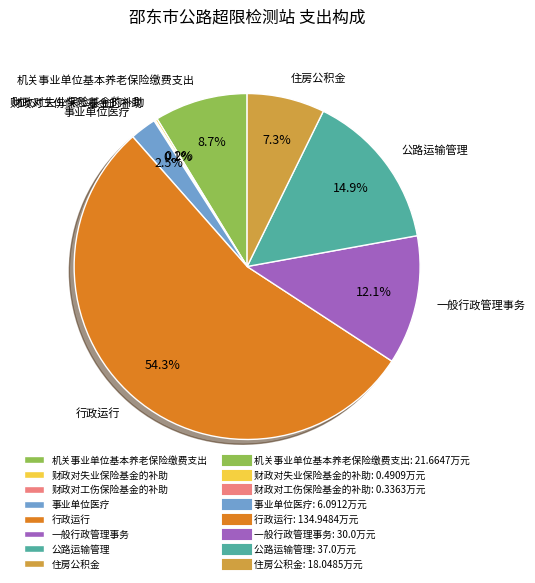

Which category has the biggest portion of the pie?

行政运行